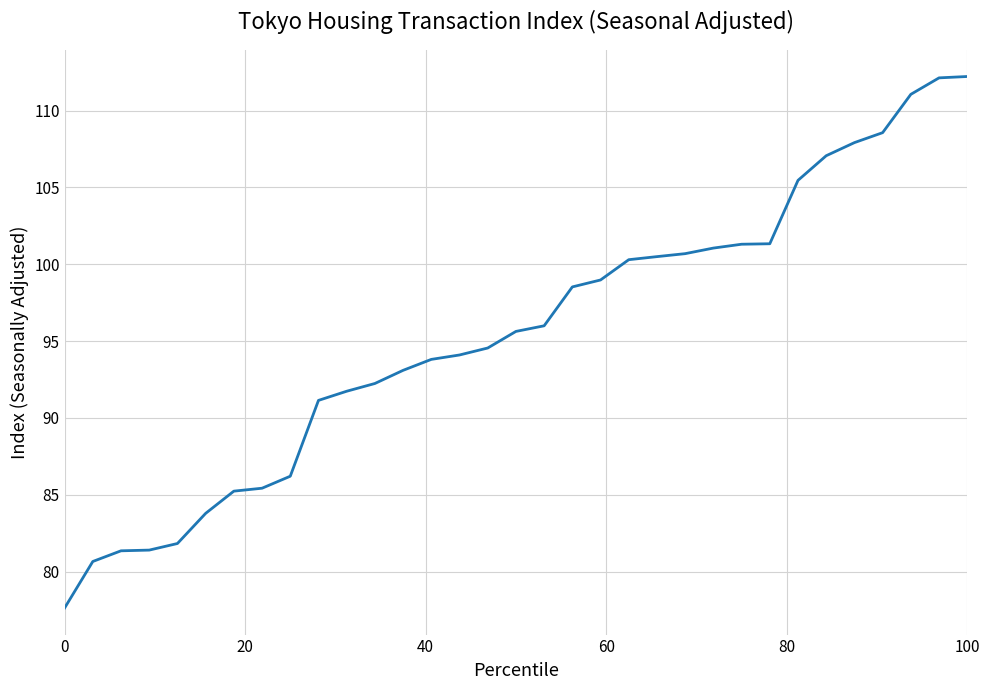

What is the minimum value shown in the chart?

77.6